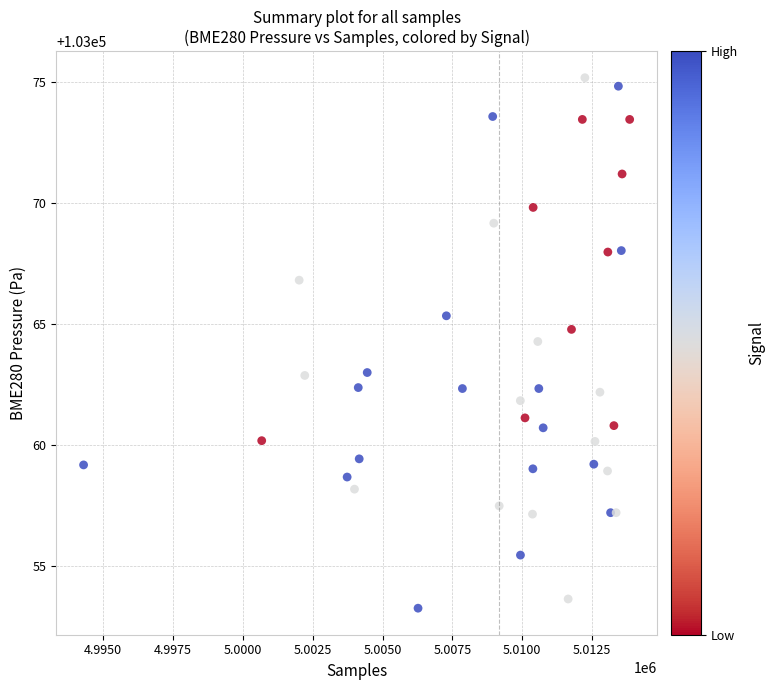

What Y value in the scatter plot is closest to 103064?

103064.3